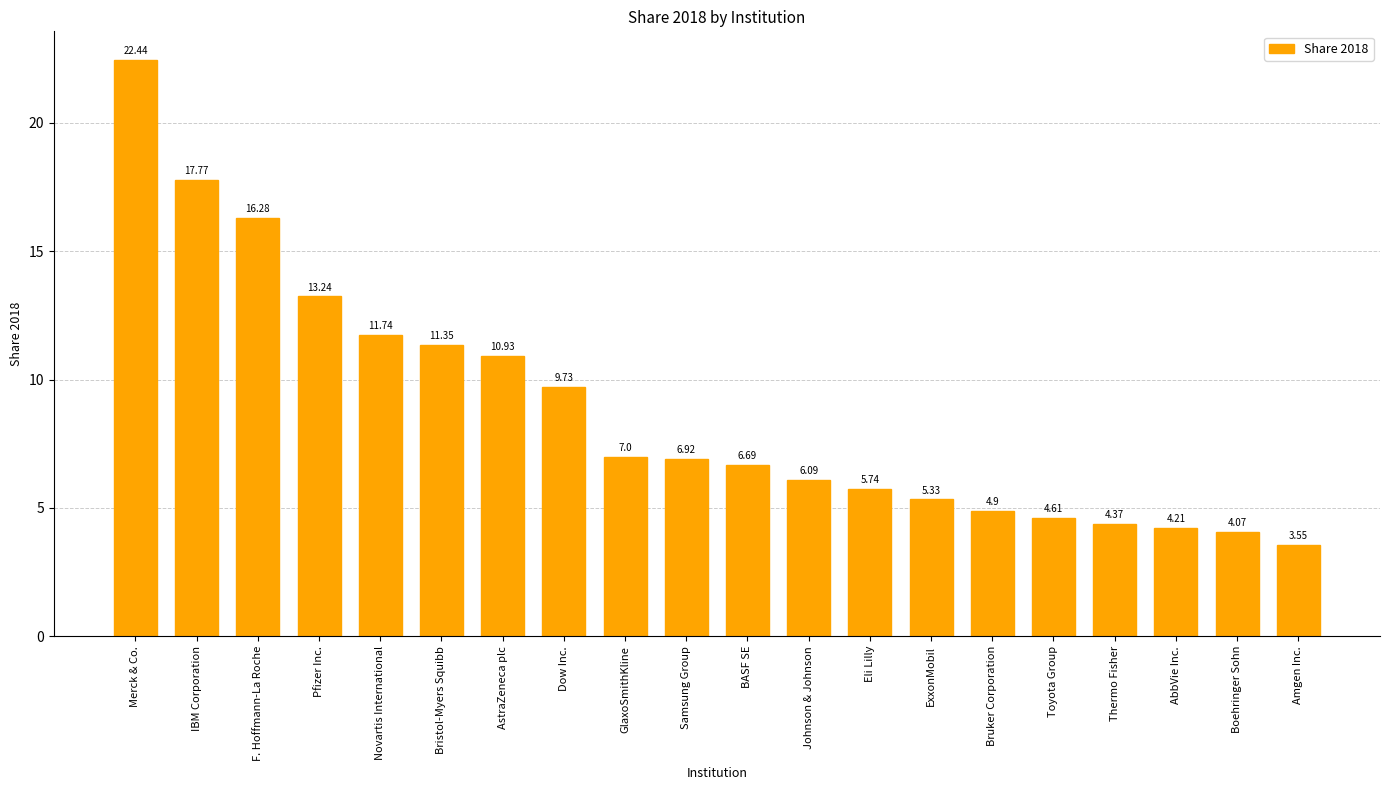

What is the label of the 18th bar from the left?

AbbVie Inc.